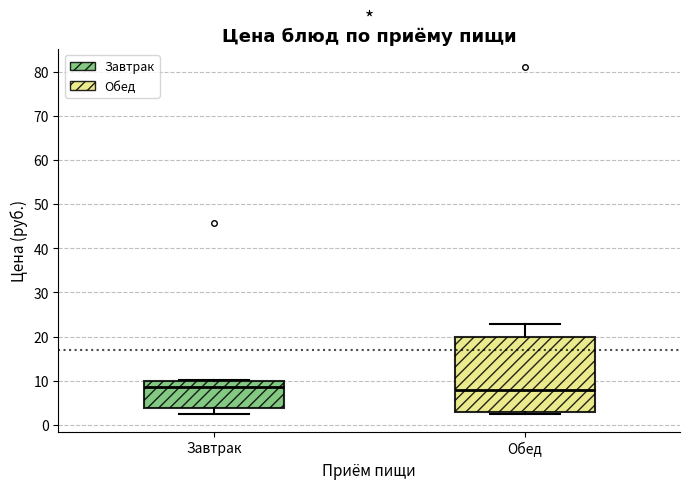

Reading left to right, read every box against the y-axis: the position of its median line, the range the box covers, and the ends of its whiskers. The values are not printed on the chart, so give them approximately, as read against the axis.

Завтрак: median 8, box 4 to 10, whiskers 2 to 10
Обед: median 8, box 3 to 20, whiskers 2 to 23